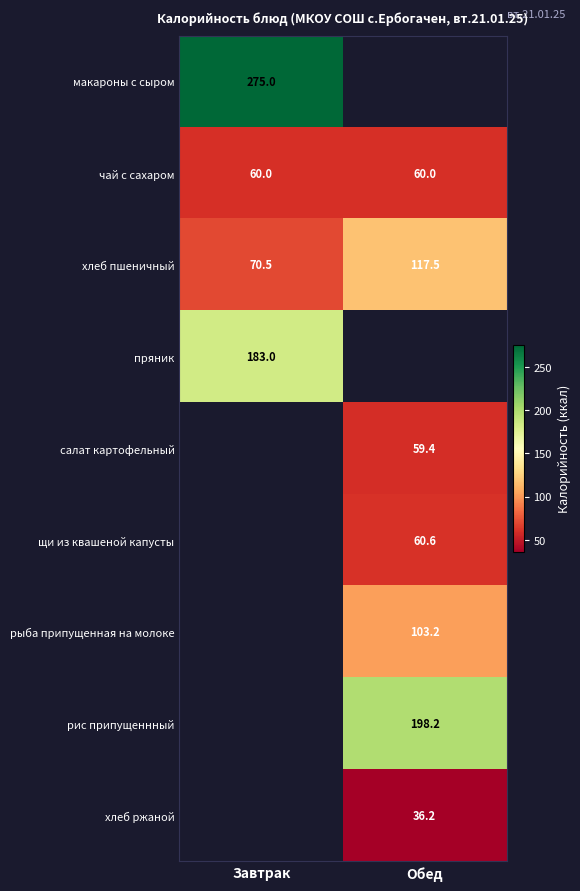

What is the minimum value shown in the chart?

36.2